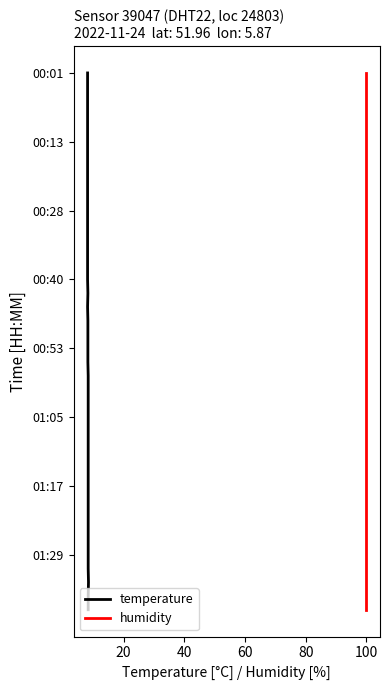

Does the chart display data point markers on the line(s)?

No